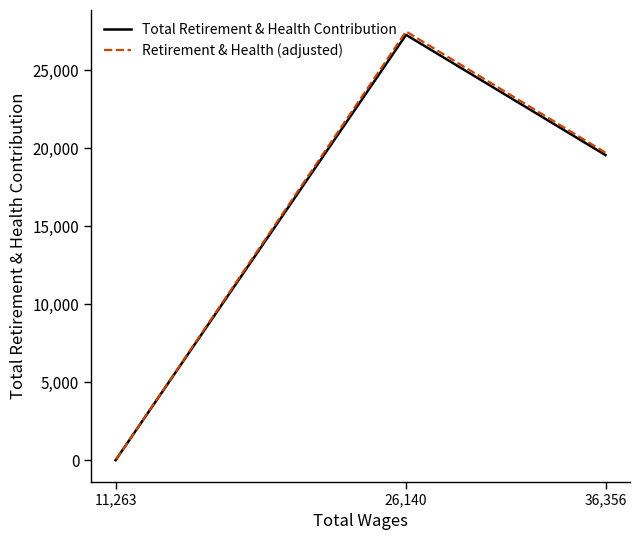

Which series has the widest spread of values?

Retirement & Health (adjusted)